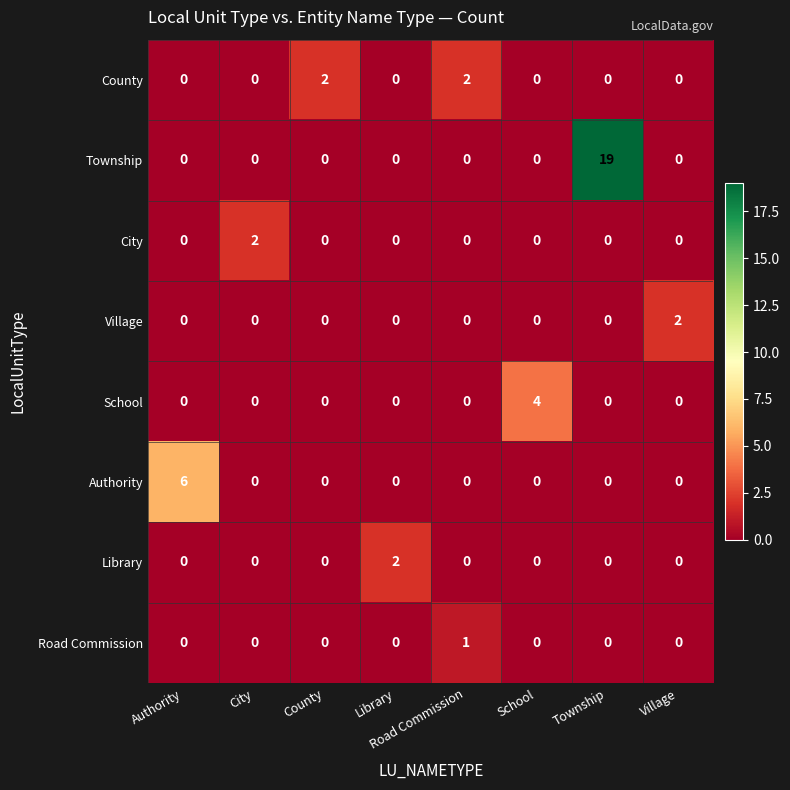

Which series has the largest total across all categories?

Township